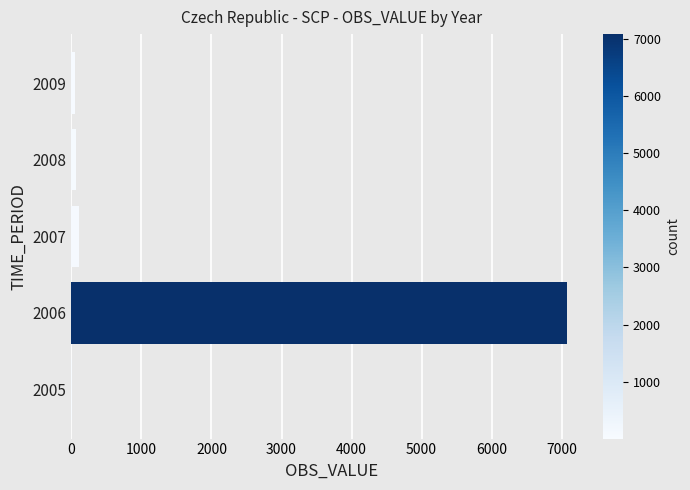

True or false: the data shows 63.5 at 2008.

True